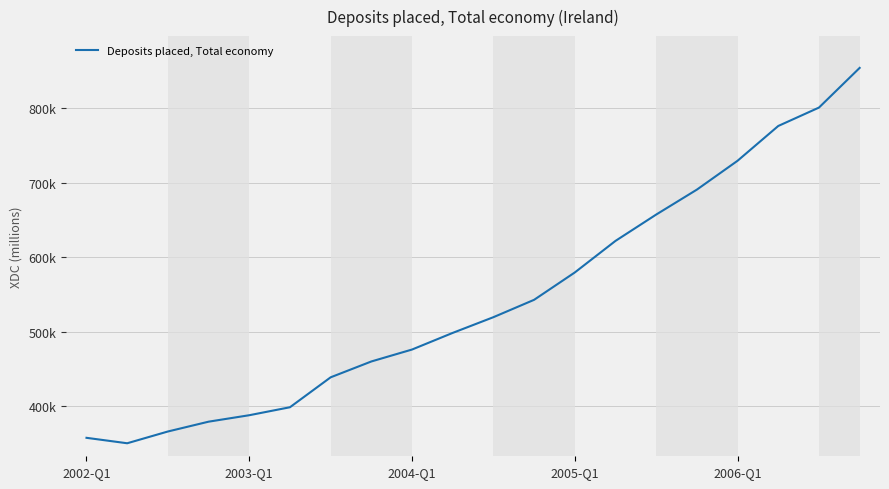

What is the value of the 8th point from the left?

459926